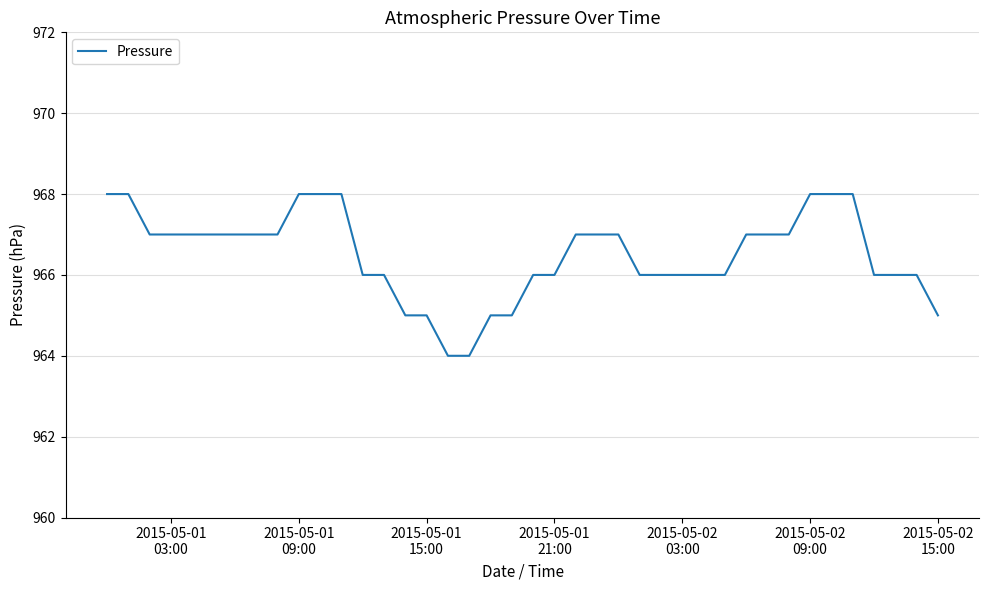

What is the maximum value shown in the chart?

968